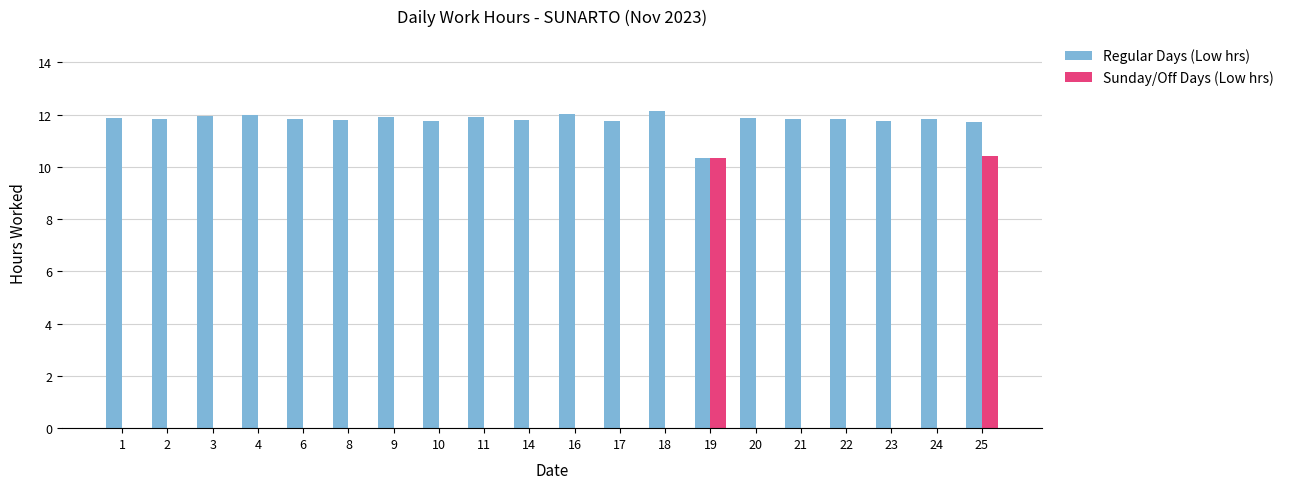

True or false: Sunday/Off Days (Low hrs) has a value of 0.0 at 17.

True